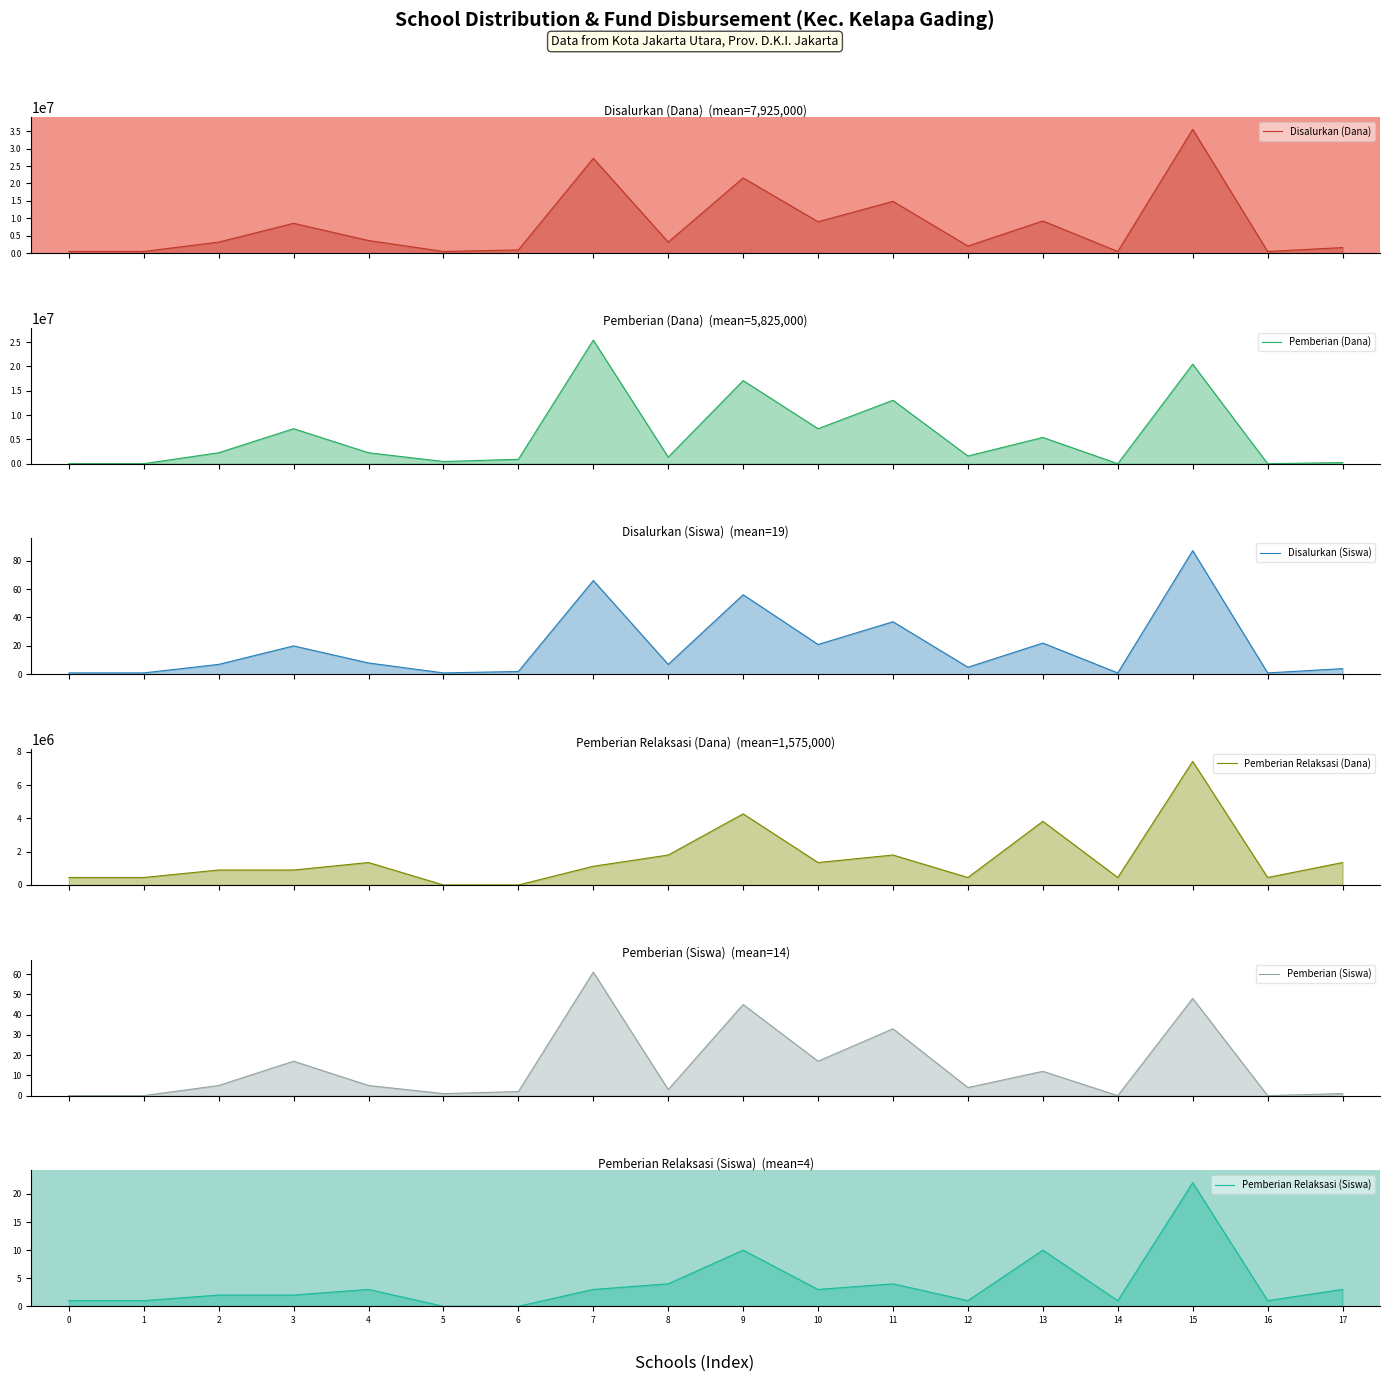

At which category does Disalurkan (Dana) reach its first local peak?

3